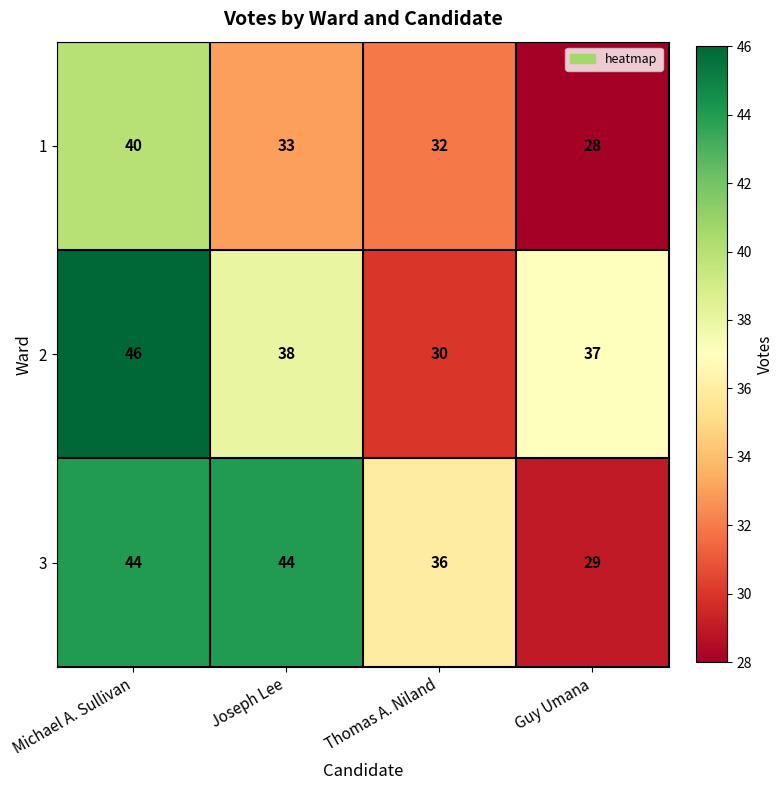

Reading left to right, list all the values displayed in this chart.

1: Michael A. Sullivan=40	Joseph Lee=33	Thomas A. Niland=32	Guy Umana=28
2: Michael A. Sullivan=46	Joseph Lee=38	Thomas A. Niland=30	Guy Umana=37
3: Michael A. Sullivan=44	Joseph Lee=44	Thomas A. Niland=36	Guy Umana=29